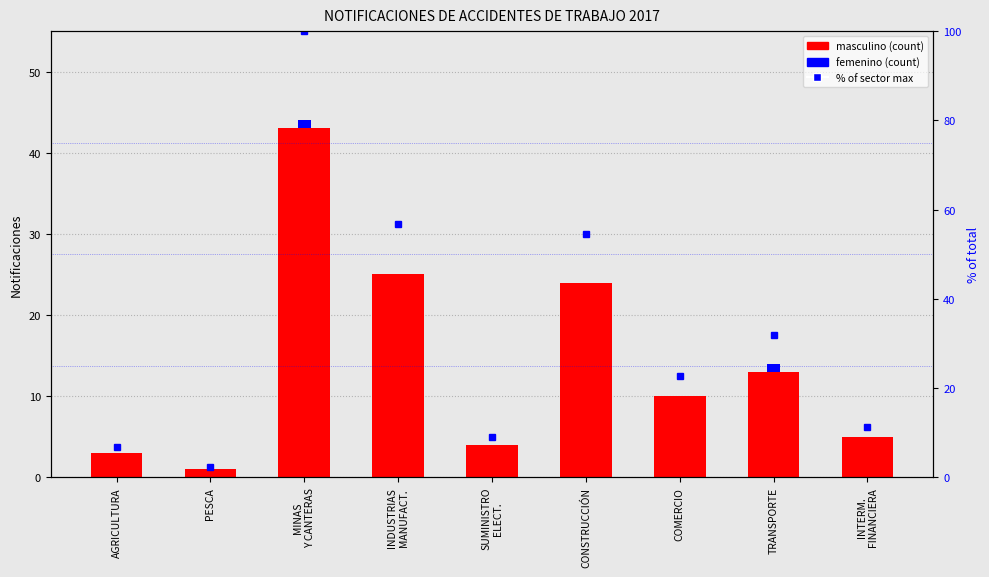

Reading right to left, extract all data points from this chart.

masculino: 5.0	13.0	10.0	24.0	4.0	25.0	43.0	1.0	3.0
femenino: 0.0	1.0	0.0	0.0	0.0	0.0	1.0	0.0	0.0
percentile rank within sector: 11.4	31.8	22.7	54.5	9.1	56.8	100.0	2.3	6.8